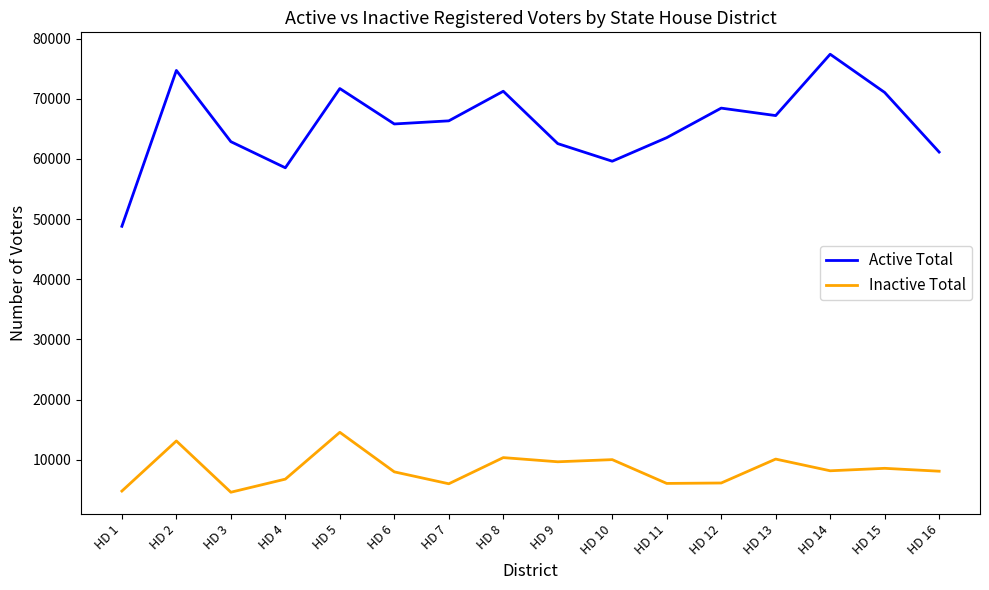

The value of Inactive Total at HD 14 is 8174. True or false?

True